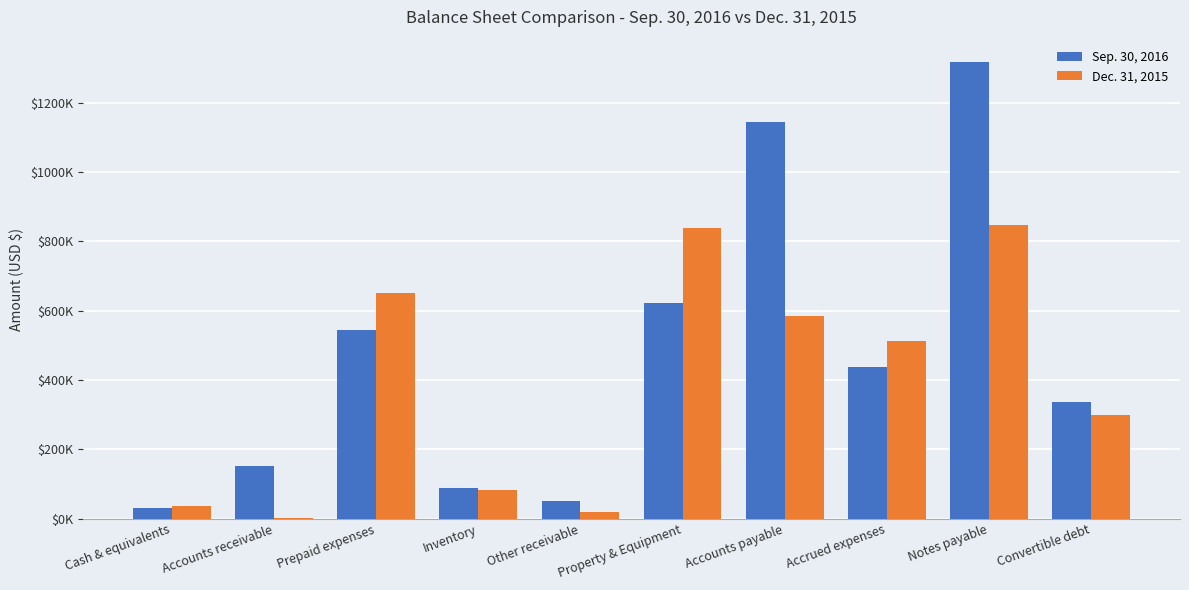

What are all the series names shown in the legend?

Sep. 30, 2016, Dec. 31, 2015